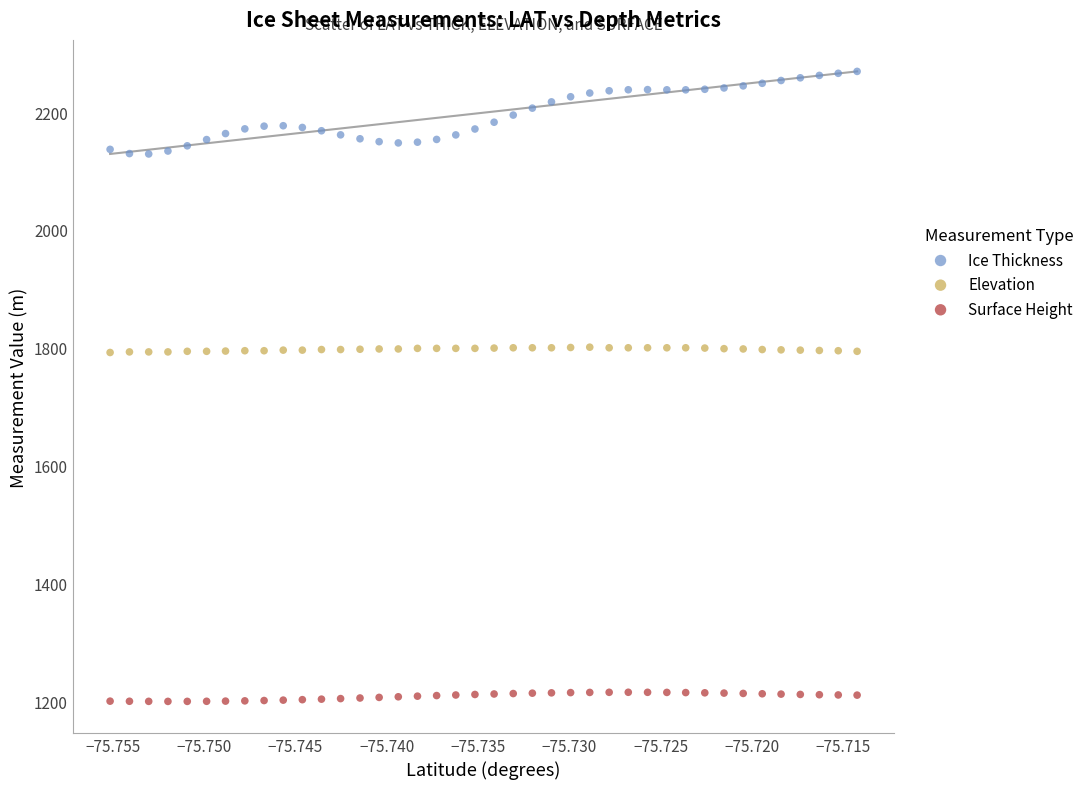

Which series reaches the minimum Y coordinate?

Surface Height